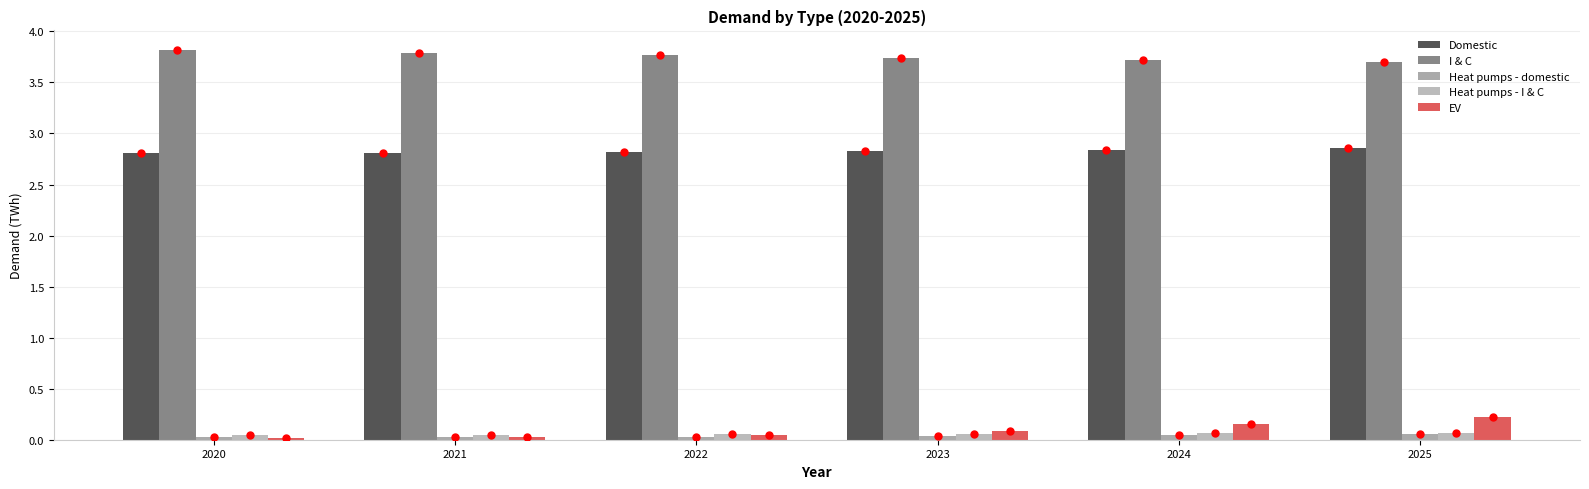

At 2023, list the series in order from smallest to largest.

Heat pumps - domestic, Heat pumps - I & C, EV, Domestic, I & C